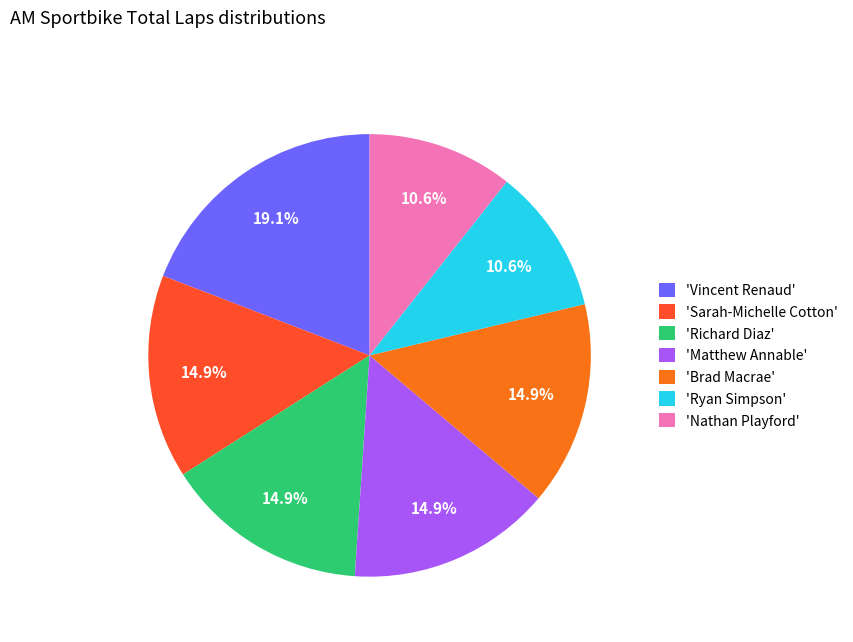

Does 'Sarah-Michelle Cotton' represent more than half of the total?

No